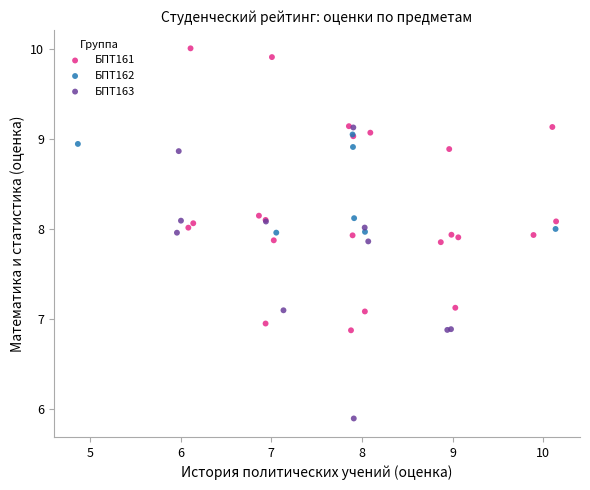

Which series reaches the minimum Y coordinate?

БПТ163